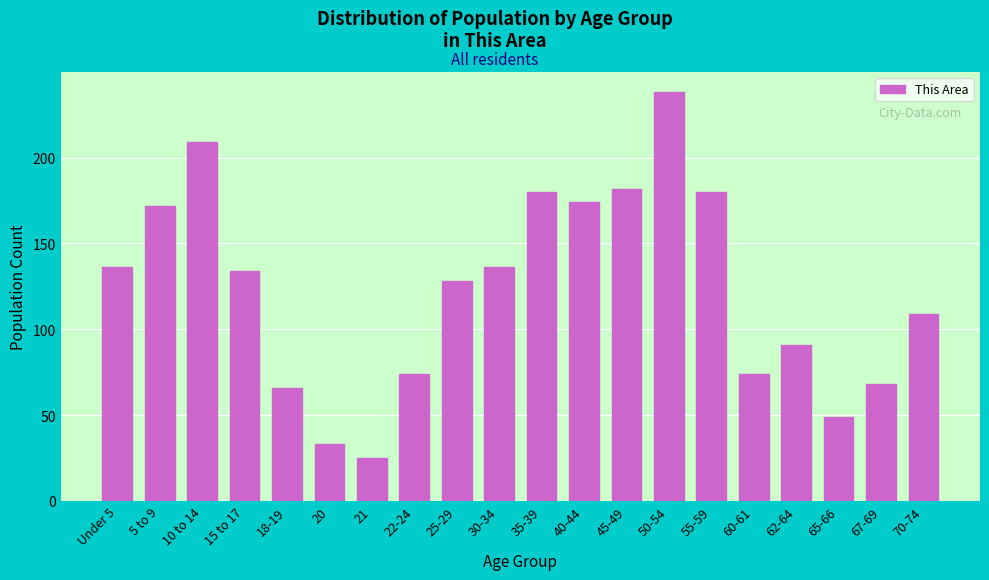

Reading left to right, list all the values displayed in this chart.

Under 5=136	5 to 9=172	10 to 14=209	15 to 17=134	18-19=66	20=33	21=25	22-24=74	25-29=128	30-34=136	35-39=180	40-44=174	45-49=182	50-54=238	55-59=180	60-61=74	62-64=91	65-66=49	67-69=68	70-74=109